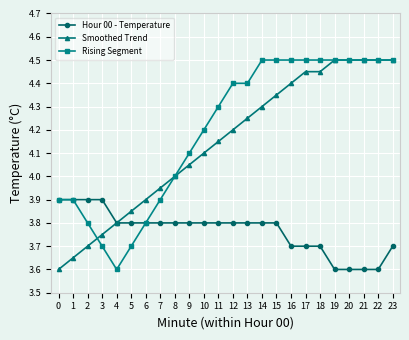

True or false: Hour 00 - Temperature has a value of 6.2 at 0.

False